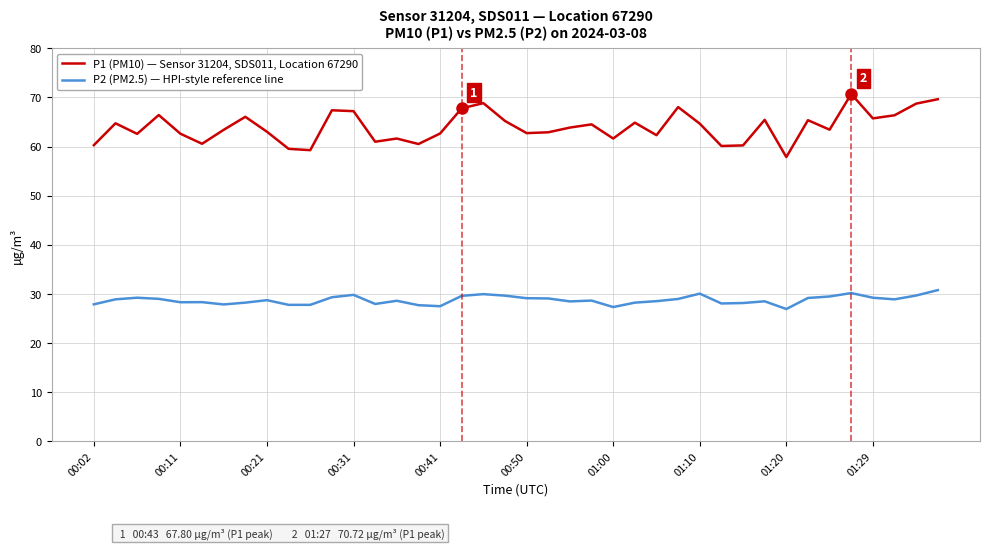

Which series has the largest range (max minus min)?

P1 (PM10) — Sensor 31204, SDS011, Location 67290